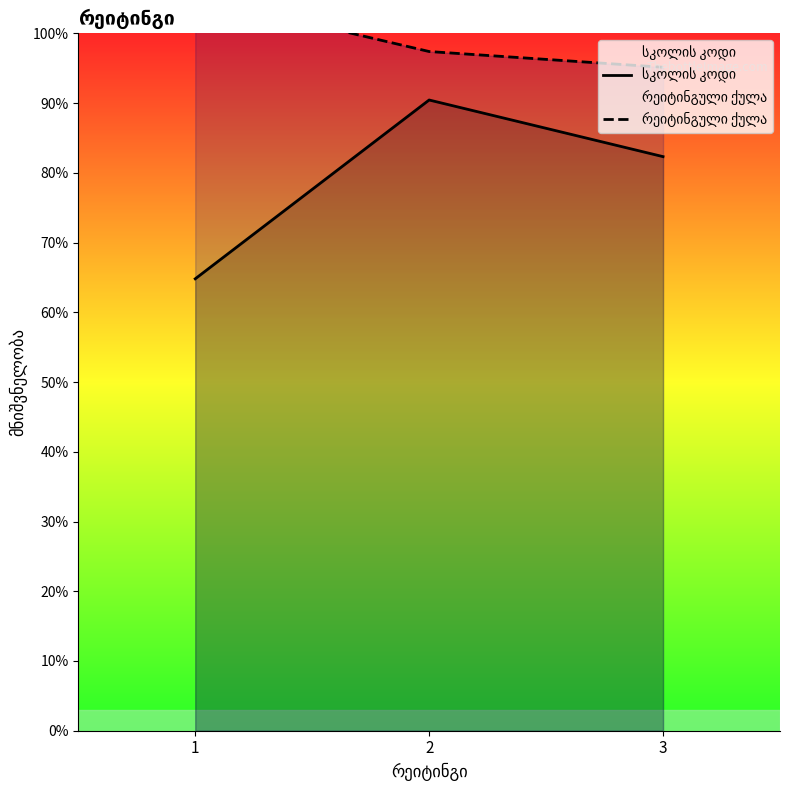

What is the value of the რეიტინგული ქულა point at the 2nd from the left?

4869.6